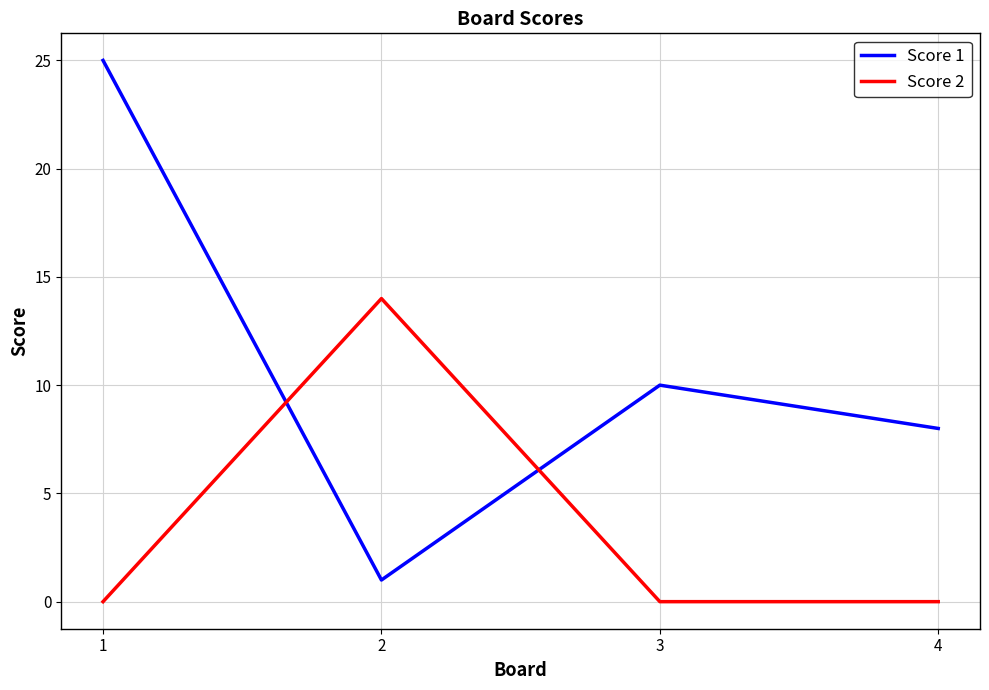

At how many categories does at least one series exceed 2?

4